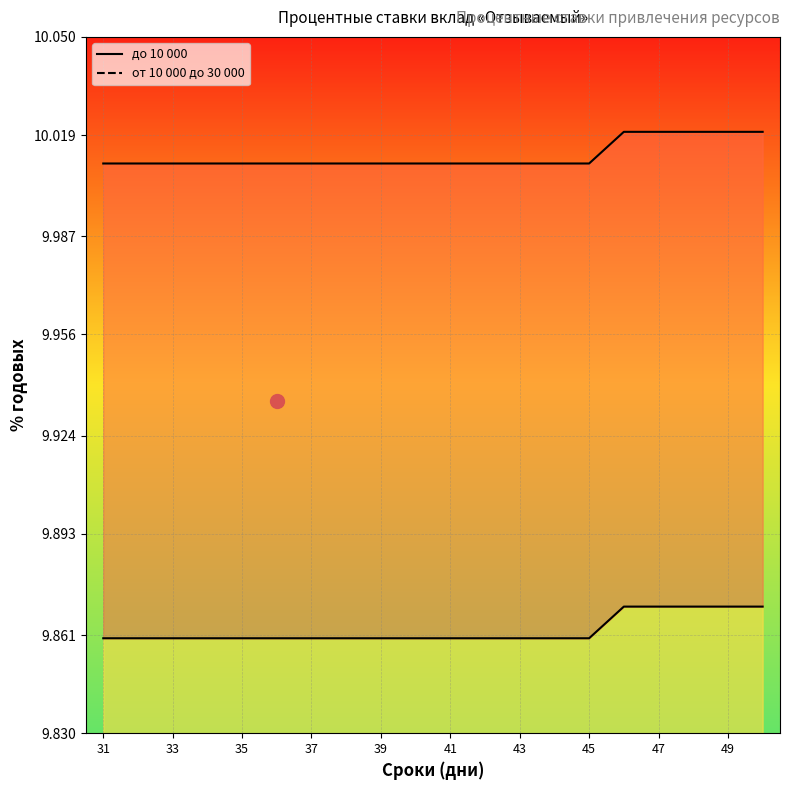

What is the maximum value shown in the chart?

10.0